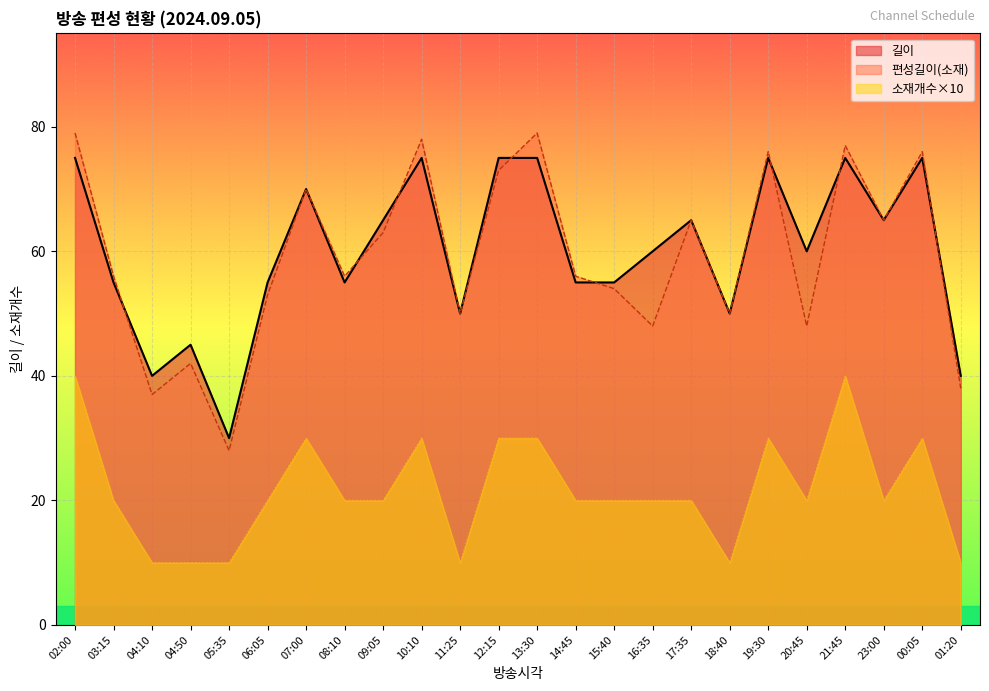

How many lines are shown in the chart?

3